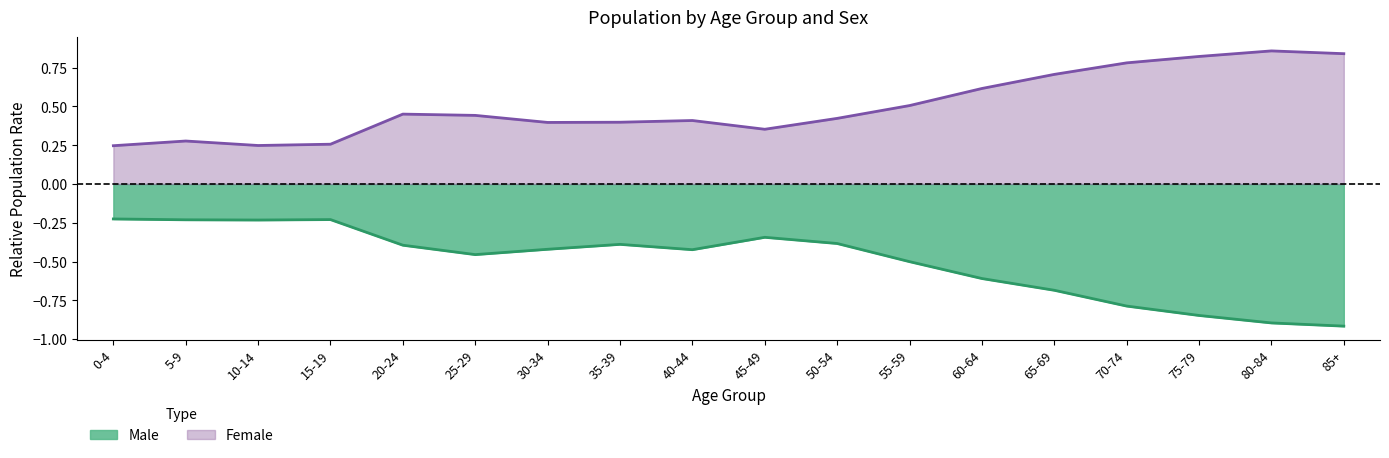

Where is the first local maximum for Female?

5-9